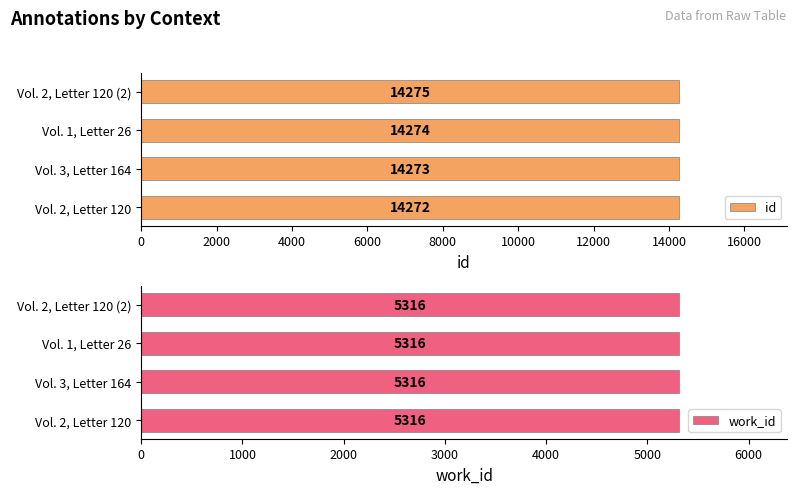

Where is id nearest to the value 14273?

Vol. 3, Letter 164